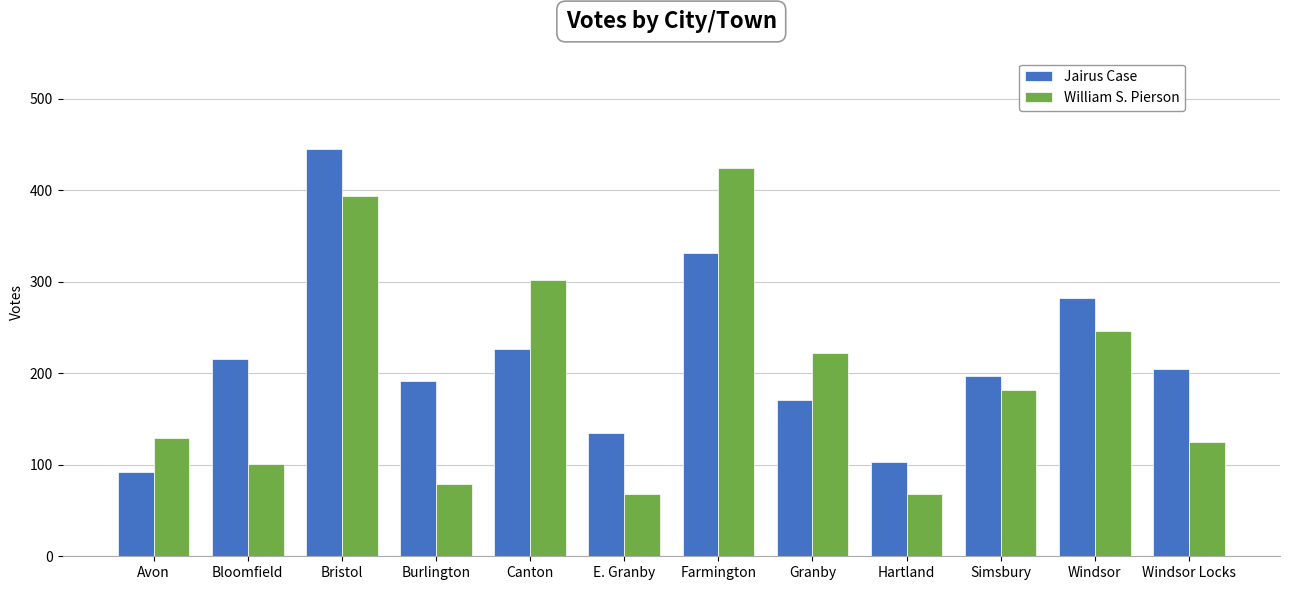

What is the greatest value displayed?

445